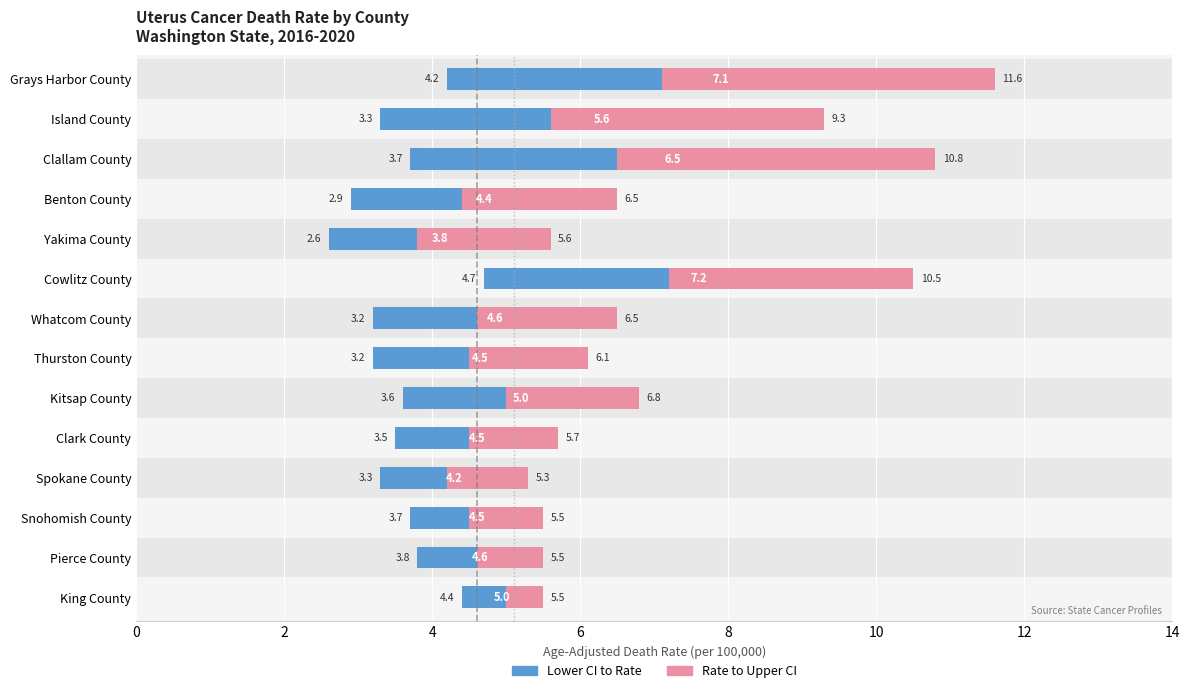

How many Rate (Lower CI to Rate) values are between 0 and 2?

10